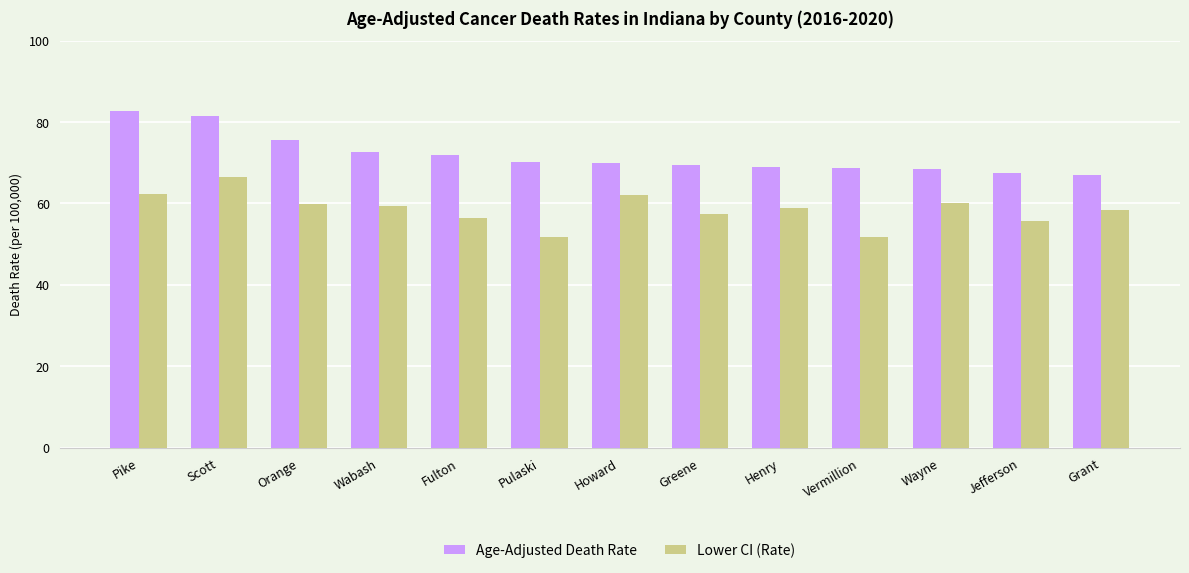

What are all the series names shown in the legend?

Age-Adjusted Death Rate, Lower CI (Rate)